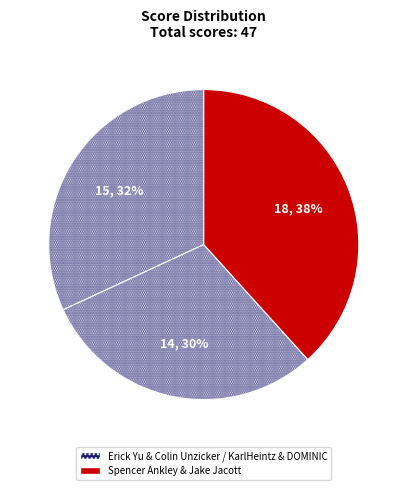

How many slices are in this pie chart?

3